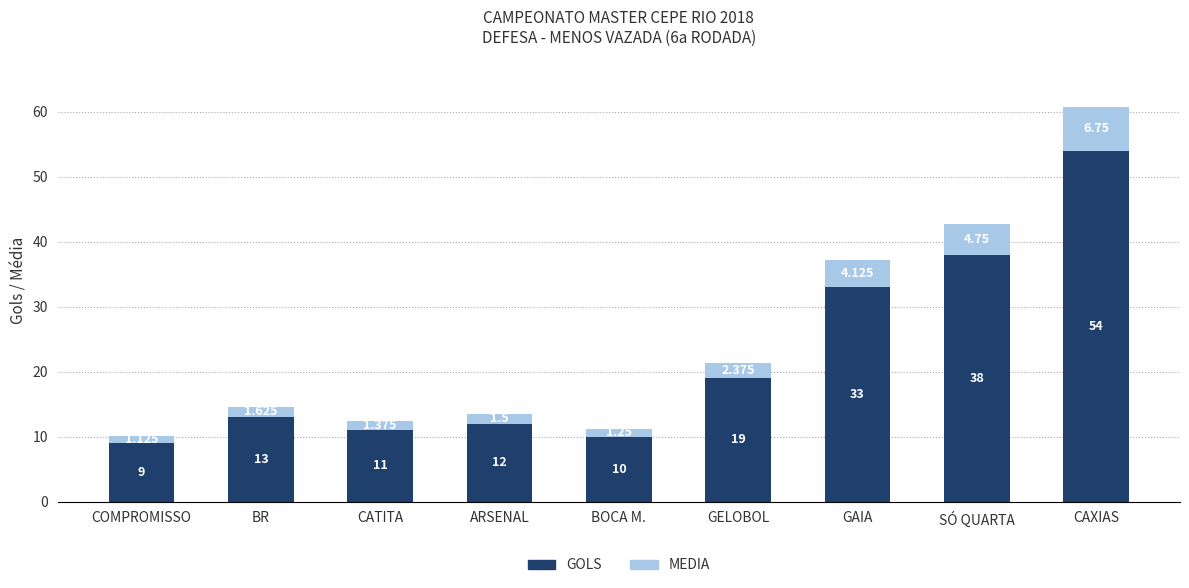

Rank the categories by GOLS value from lowest to highest.

COMPROMISSO, BOCA M., CATITA, ARSENAL, BR, GELOBOL, GAIA, SÓ QUARTA, CAXIAS